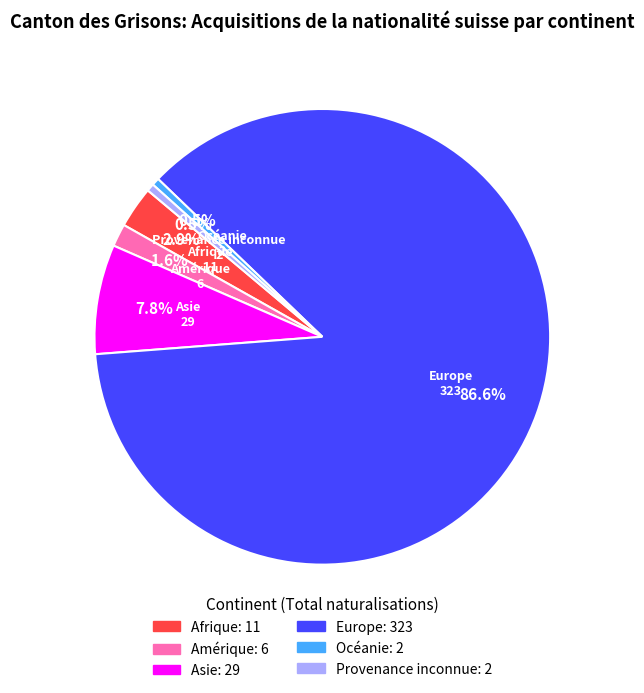

What portion of the pie excludes Afrique?

97.1%